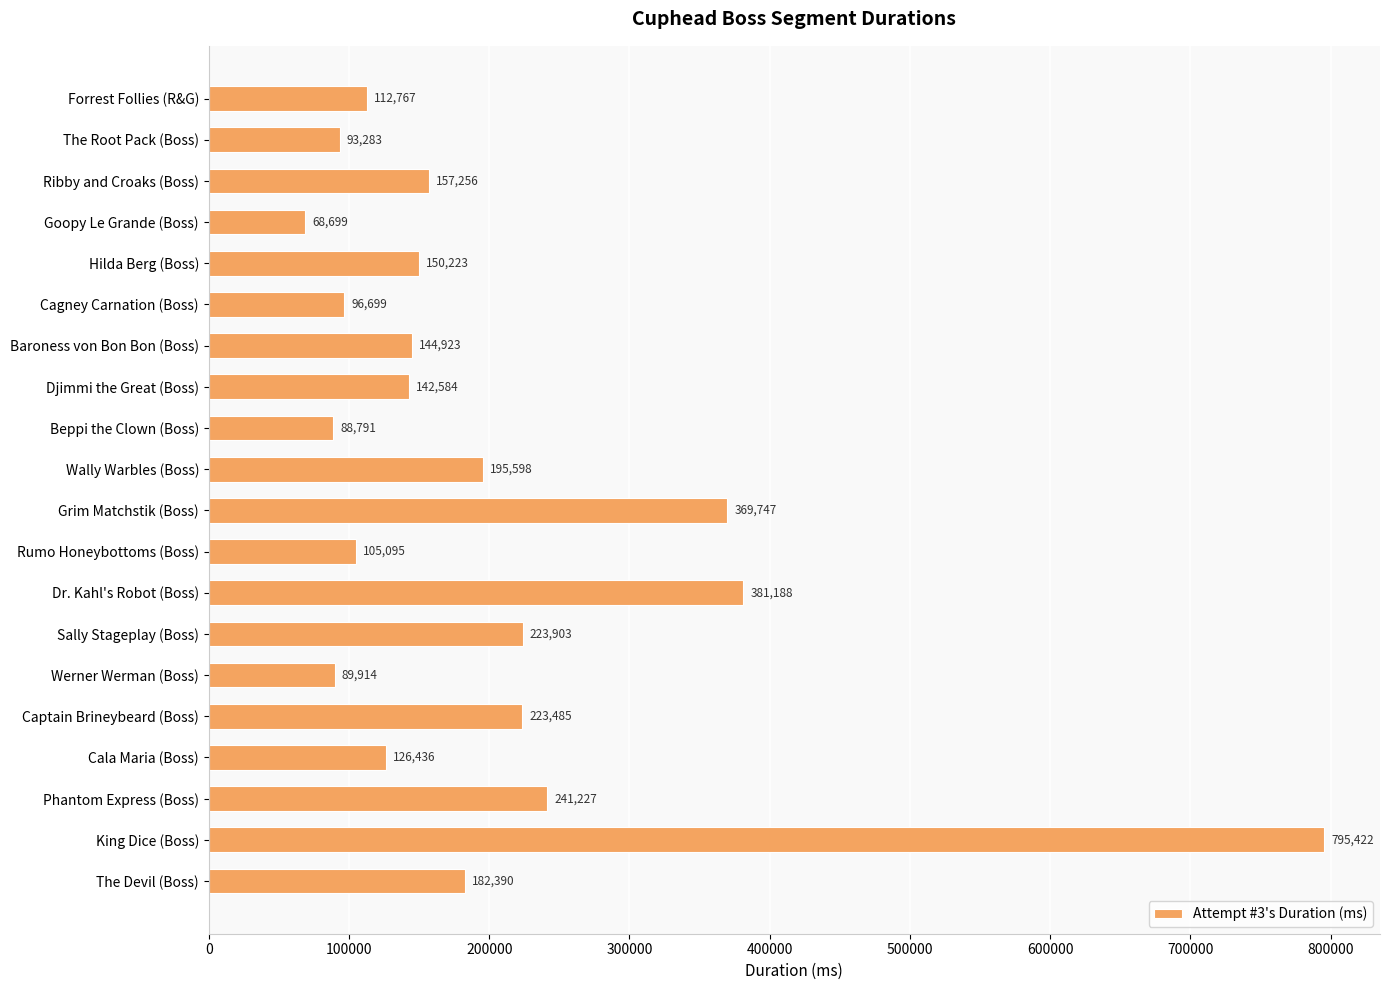

Reading top to bottom, what are all the values shown in this chart?

Forrest Follies (R&G)=112767	The Root Pack (Boss)=93283	Ribby and Croaks (Boss)=157256	Goopy Le Grande (Boss)=68699	Hilda Berg (Boss)=150223	Cagney Carnation (Boss)=96699	Baroness von Bon Bon (Boss)=144923	Djimmi the Great (Boss)=142584	Beppi the Clown (Boss)=88791	Wally Warbles (Boss)=195598	Grim Matchstik (Boss)=369747	Rumo Honeybottoms (Boss)=105095	Dr. Kahl's Robot (Boss)=381188	Sally Stageplay (Boss)=223903	Werner Werman (Boss)=89914	Captain Brineybeard (Boss)=223485	Cala Maria (Boss)=126436	Phantom Express (Boss)=241227	King Dice (Boss)=795422	The Devil (Boss)=182390